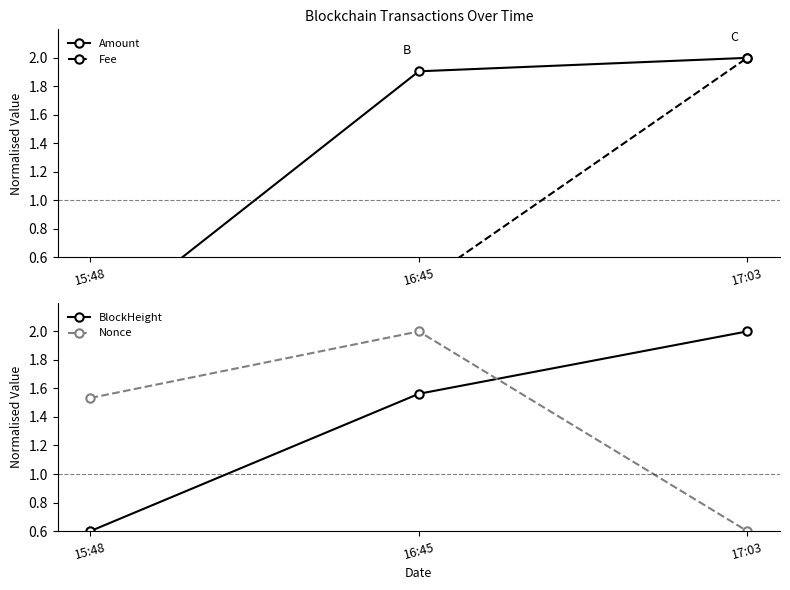

What is the sum of the Fee values at 17:03 and 15:48?

2.4